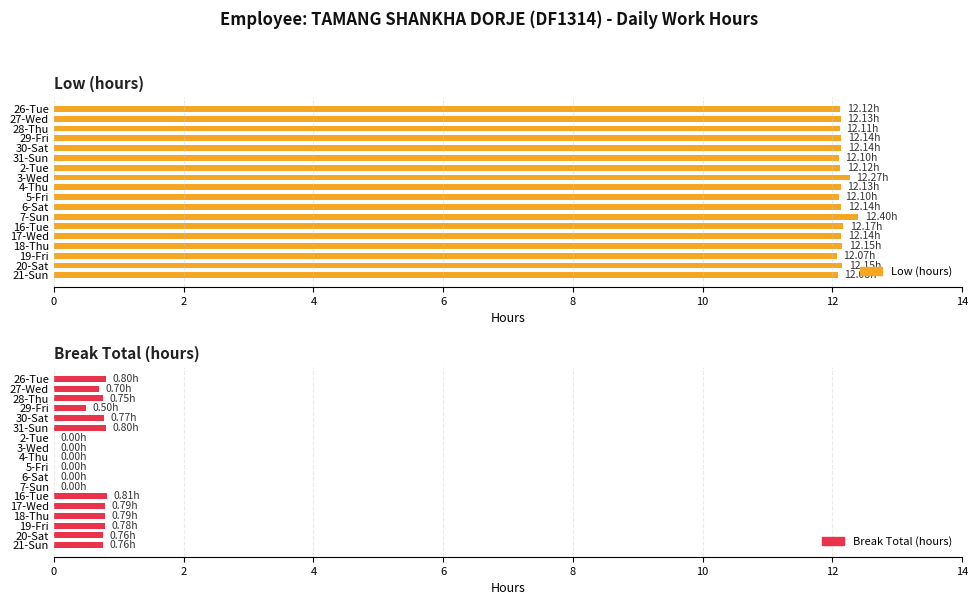

At 4-Thu, list the series in order from smallest to largest.

Break Total (hours), Low (hours)